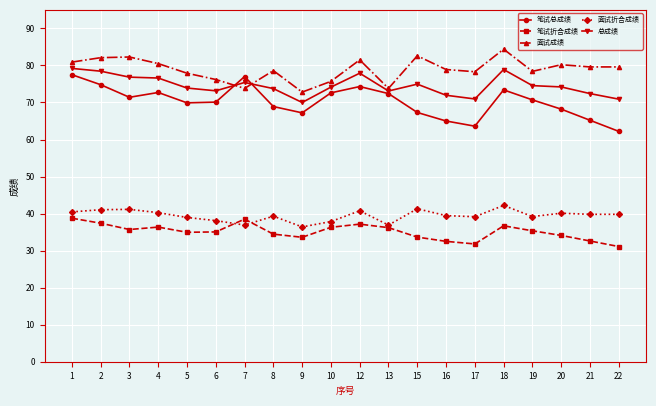

At how many categories does at least one series exceed 67?

20